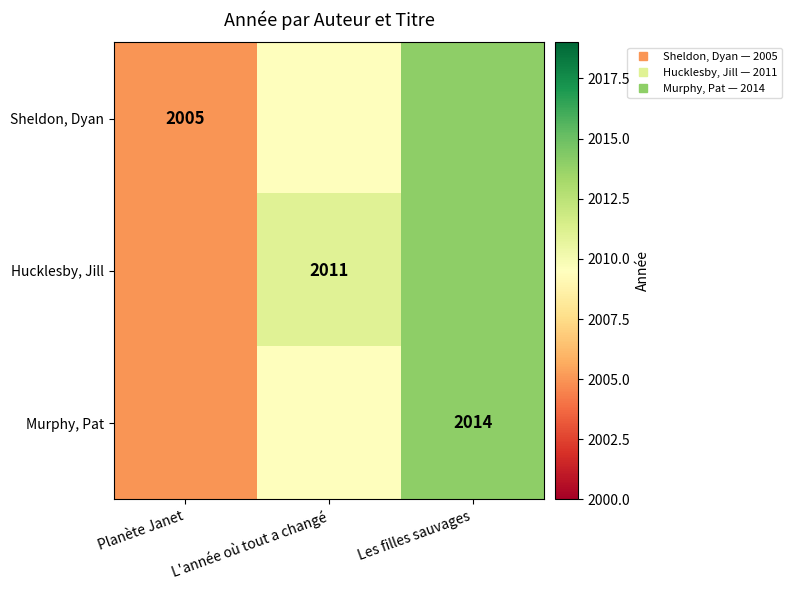

The value of Hucklesby, Jill at L'année où tout a changé is 1203.0. True or false?

False